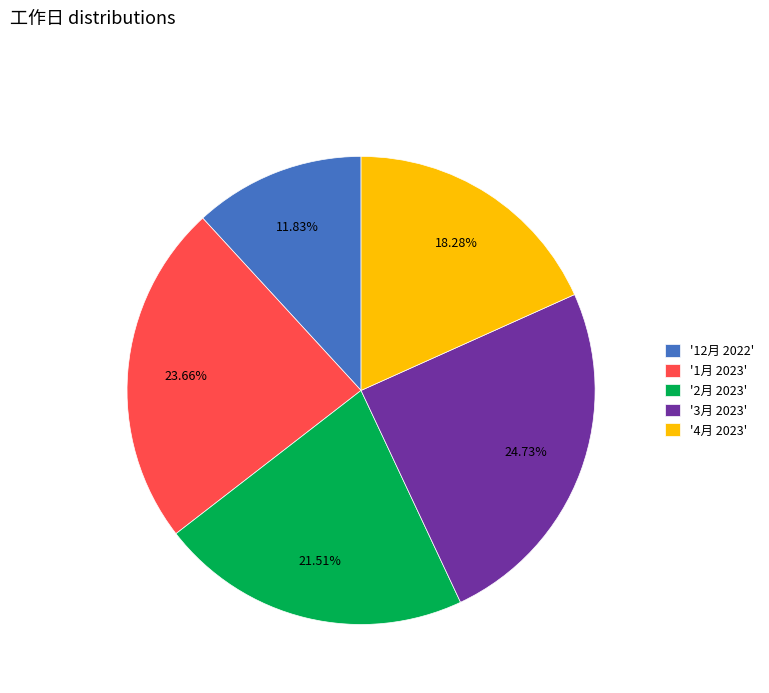

Is the sum of '2月 2023' and '4月 2023' greater than half?

No